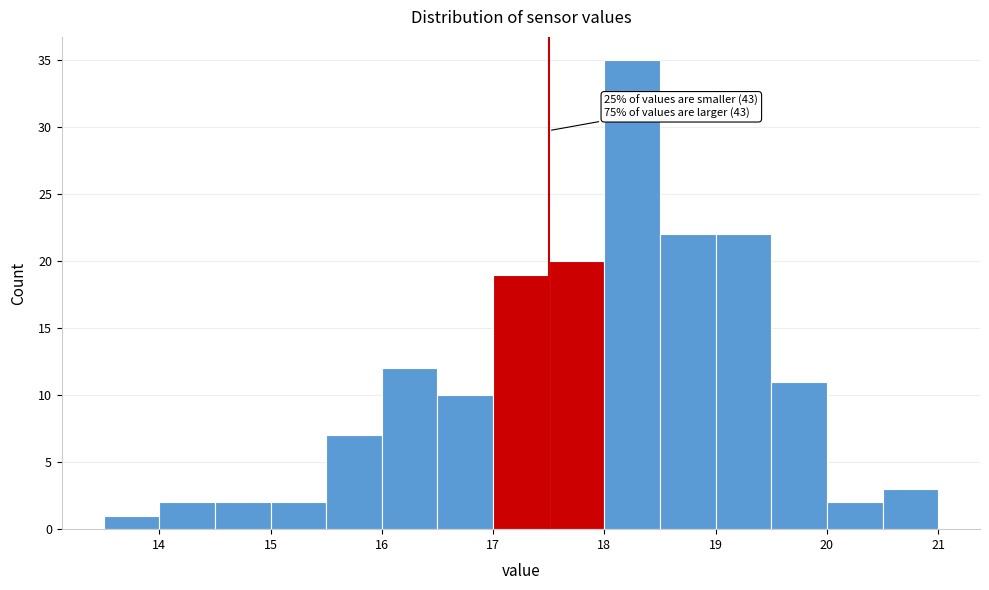

Over which range of the x-axis is the bar tallest?

18.0 to 18.5